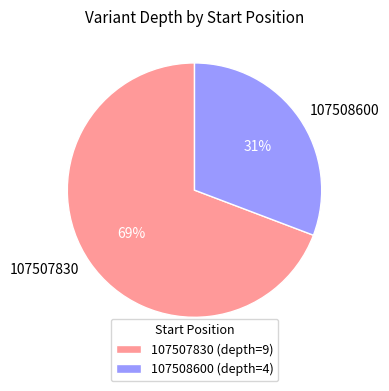

To the nearest percent, what is the difference between the 107507830 and 107508600 slice percentages?

38%